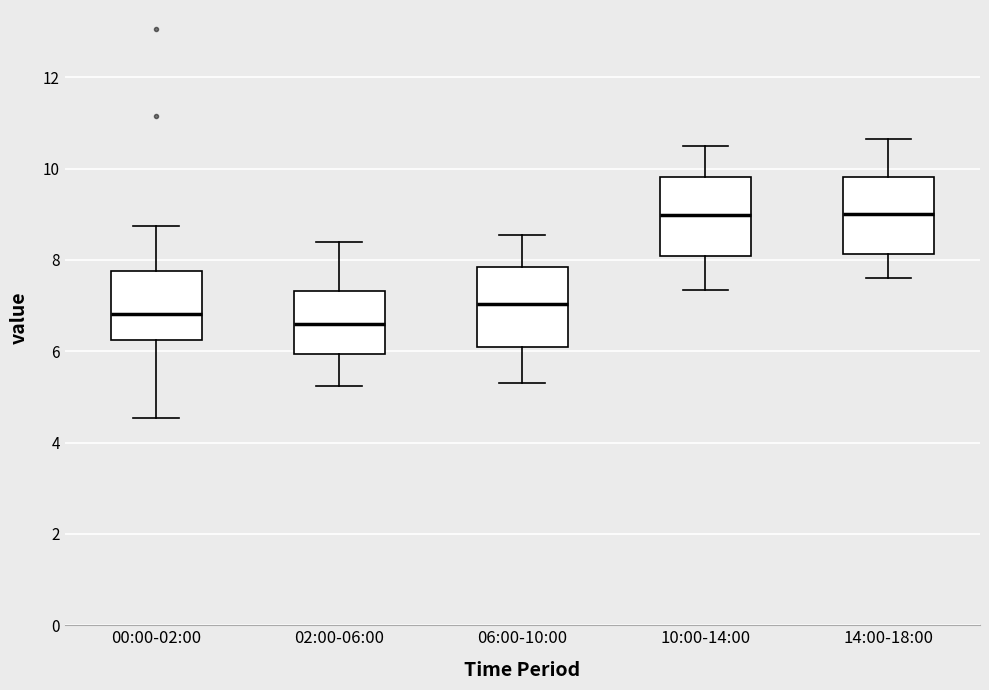

Where is the upper edge of the box for 06:00-10:00 on the y-axis? The values are not printed on the chart, so give them approximately, as read against the axis.

7.8